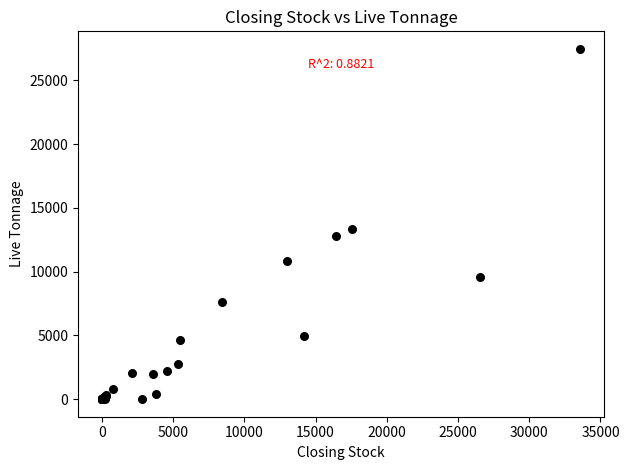

What Y value in the scatter plot is closest to 13737?

13375